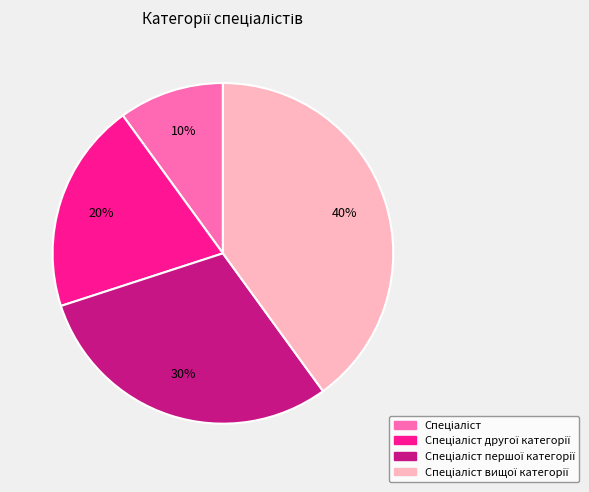

Does any single category account for the majority?

No